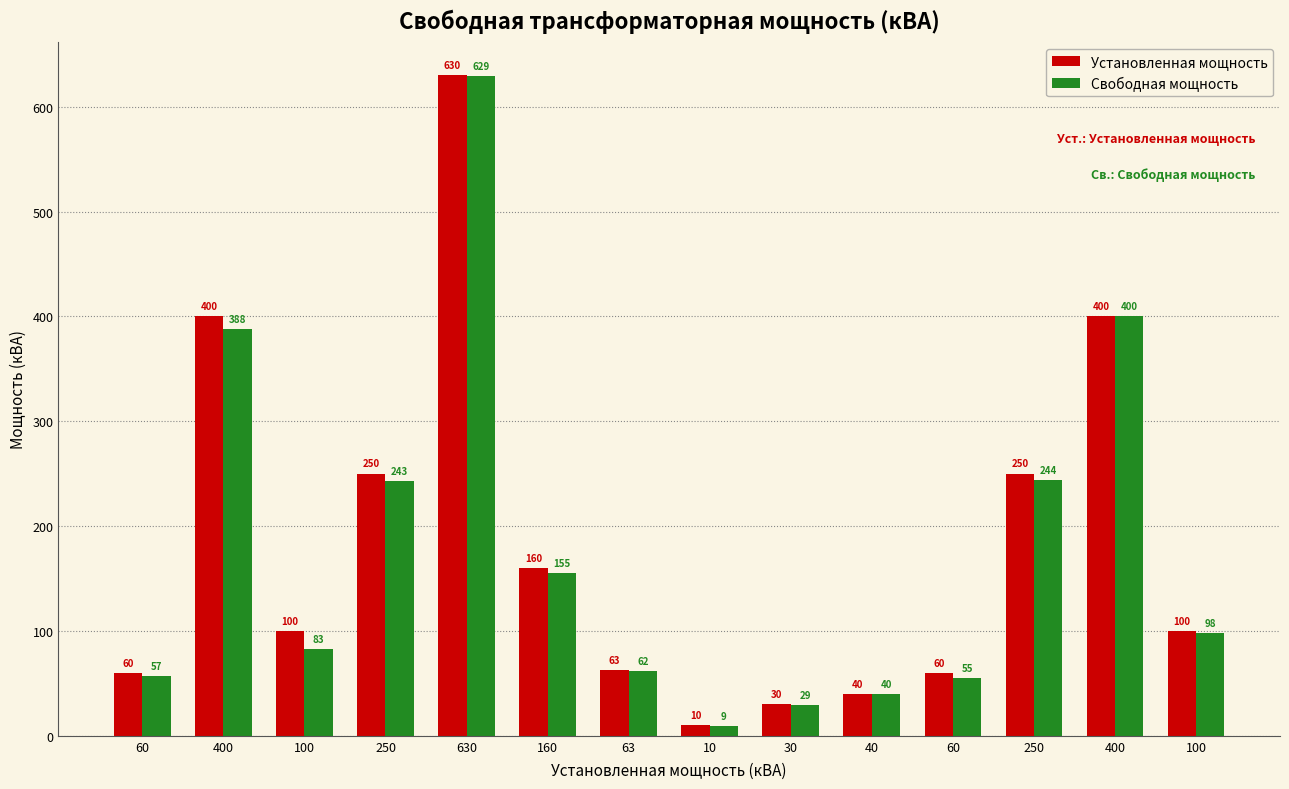

At how many categories does at least one series exceed 55?

11